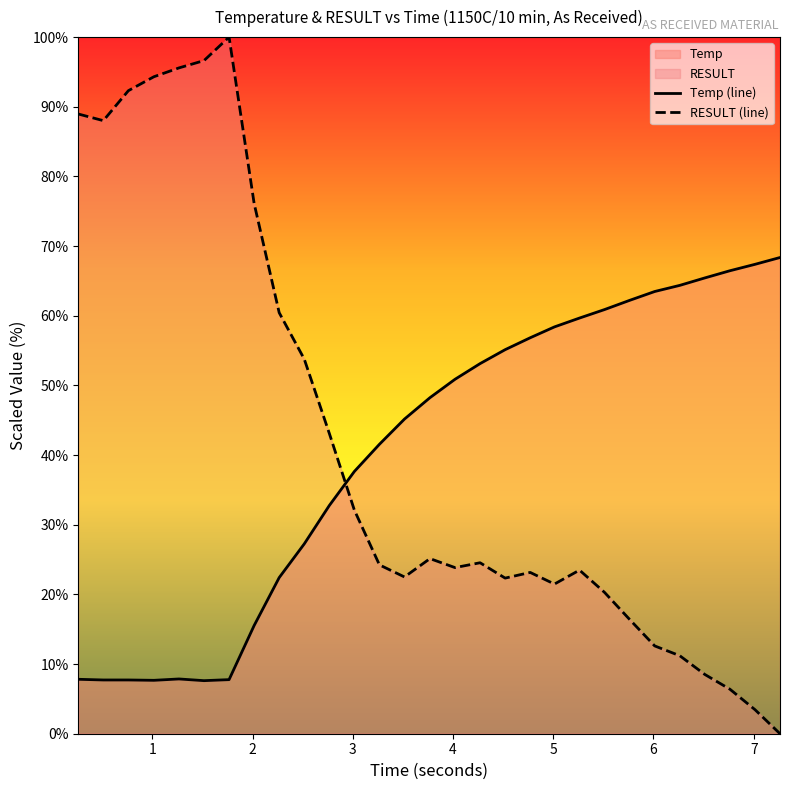

How many lines are shown in the chart?

2